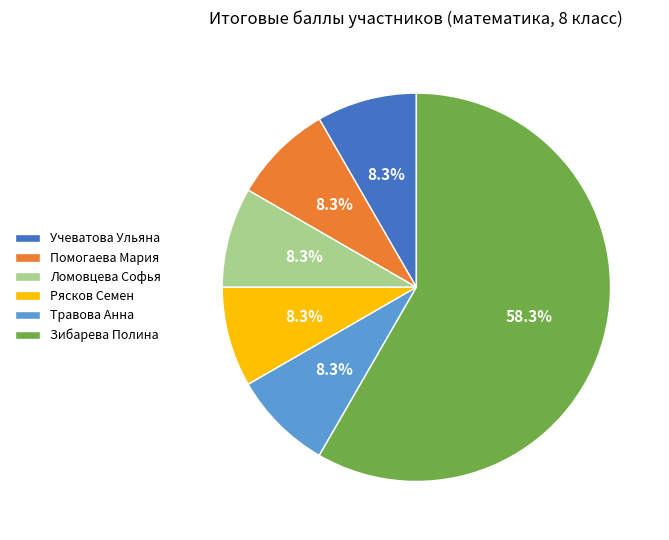

Which has a higher value, Травова Анна or Зибарева Полина?

Зибарева Полина